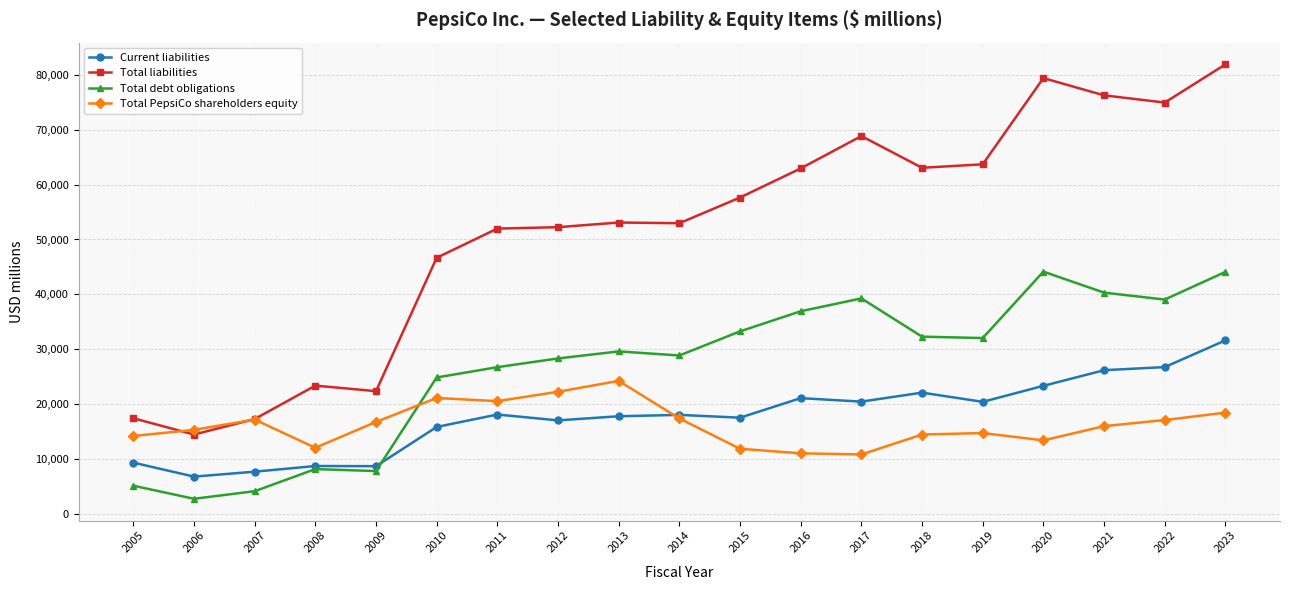

Between 2005 and 2023, which series saw the biggest shift?

Total liabilities